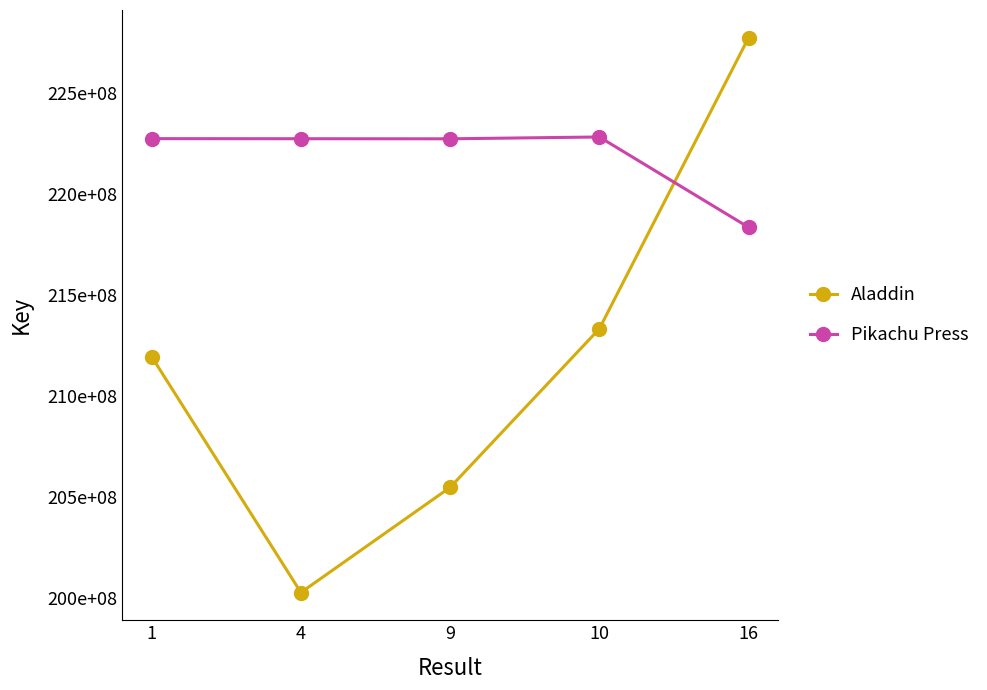

What is the value of the Pikachu Press point at the 1st from the left?

222736714